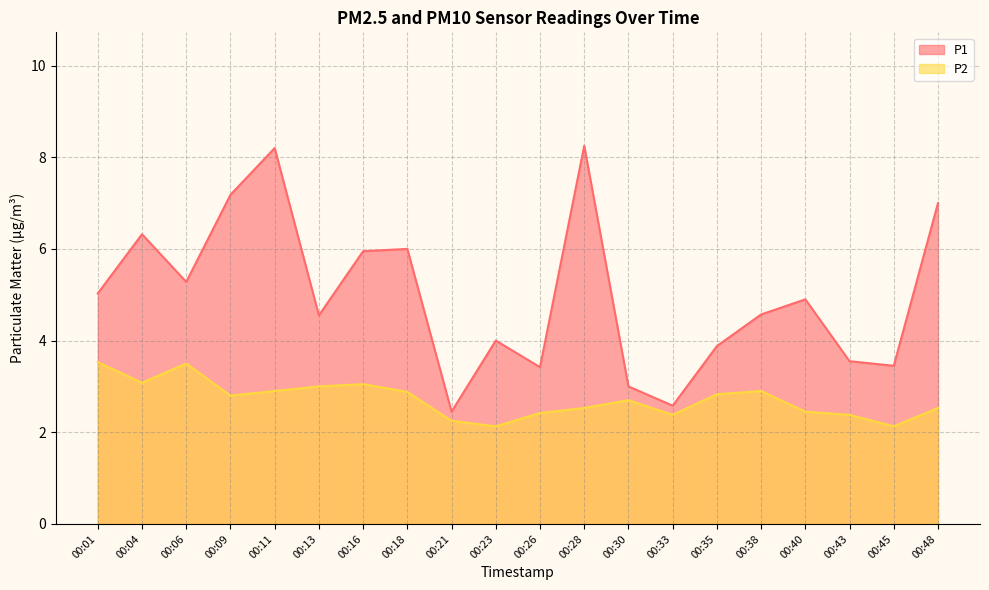

Does the chart display data point markers on the line(s)?

No